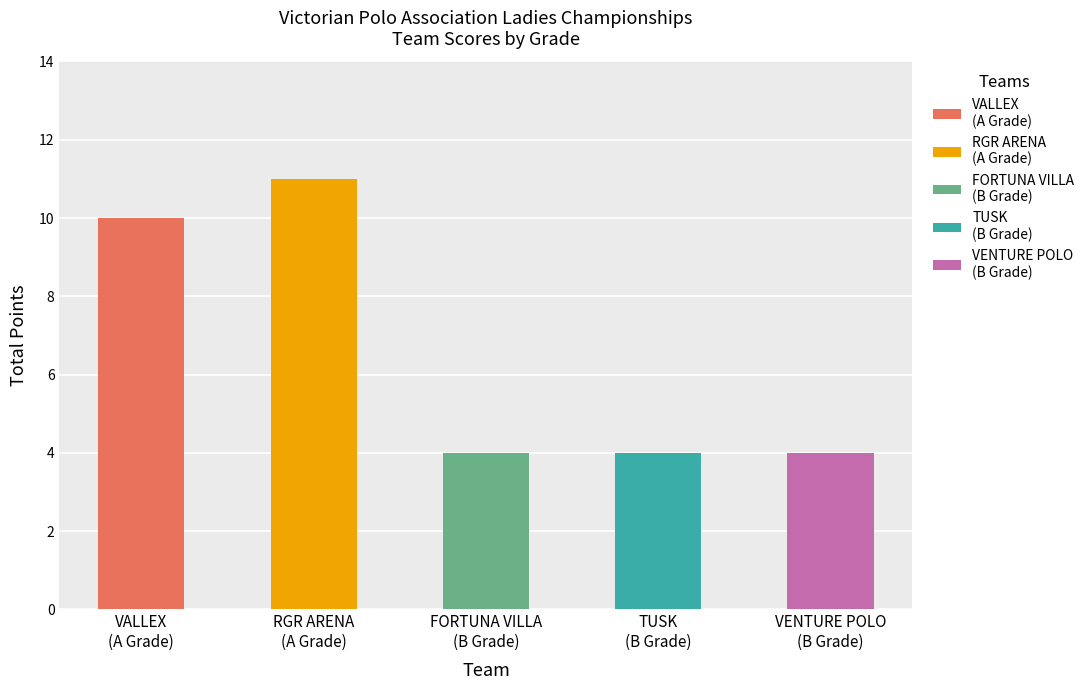

Is the value of A Grade at RGR ARENA greater than the value of B Grade (Fortuna Villa) at RGR ARENA?

Yes